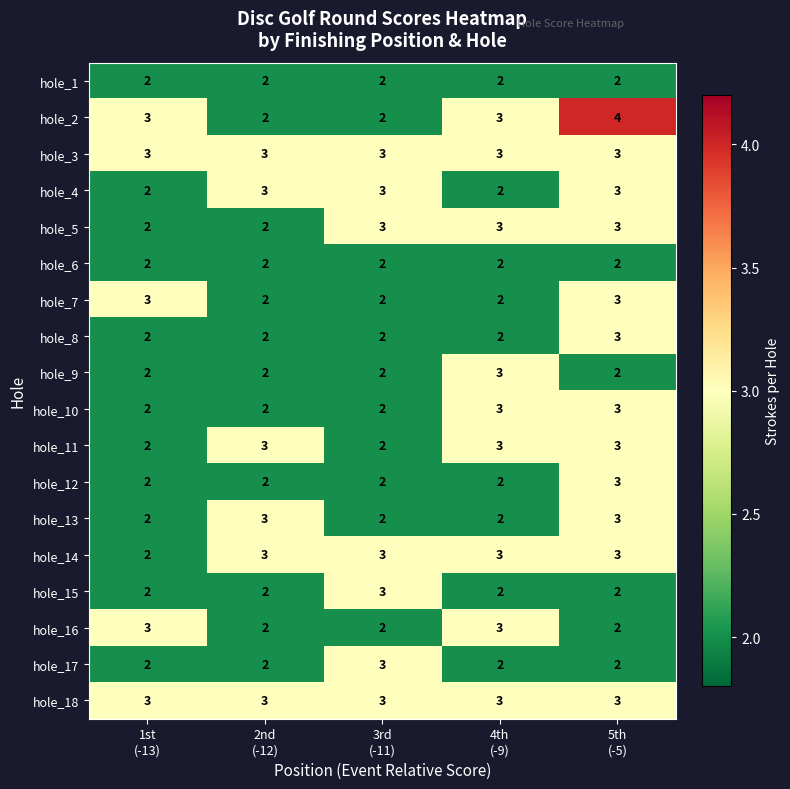

At how many categories does at least one series exceed 2?

5